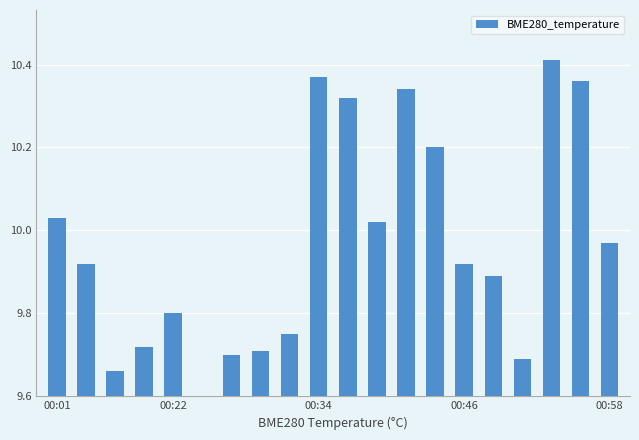

How many series are shown in this chart?

1